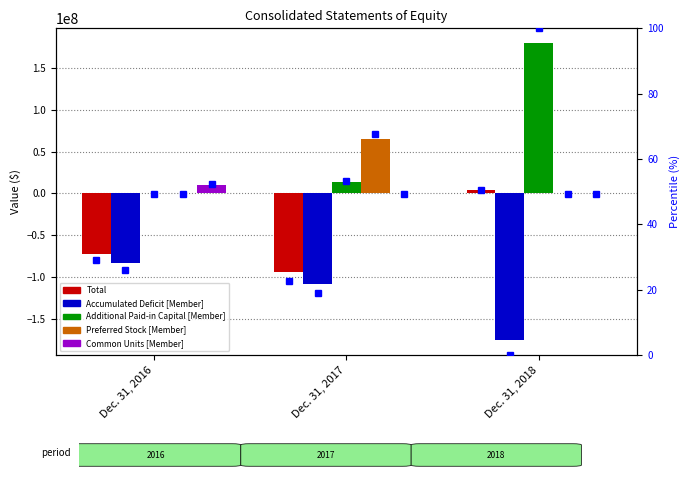

What is the highest value of the Additional Paid-in Capital [Member] series?

179501104.0